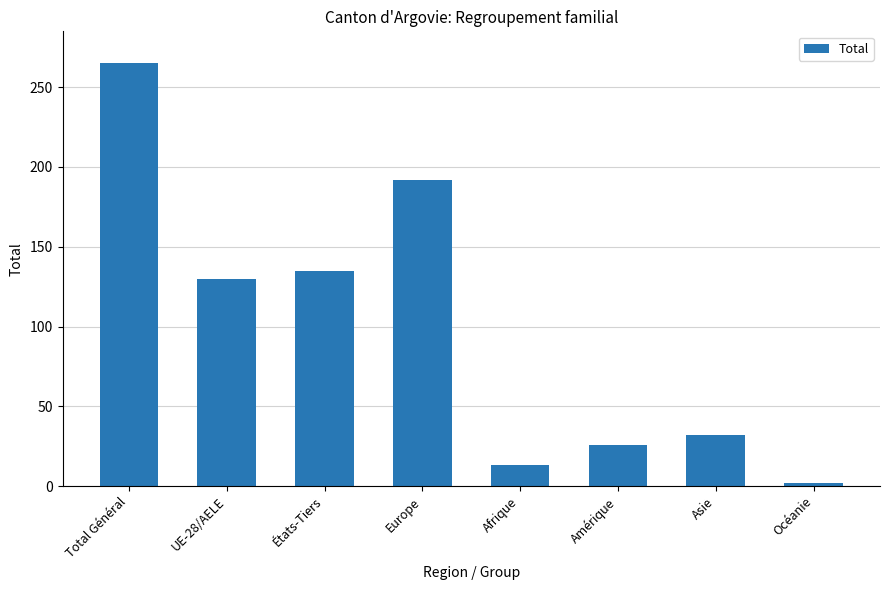

What is the average value?

99